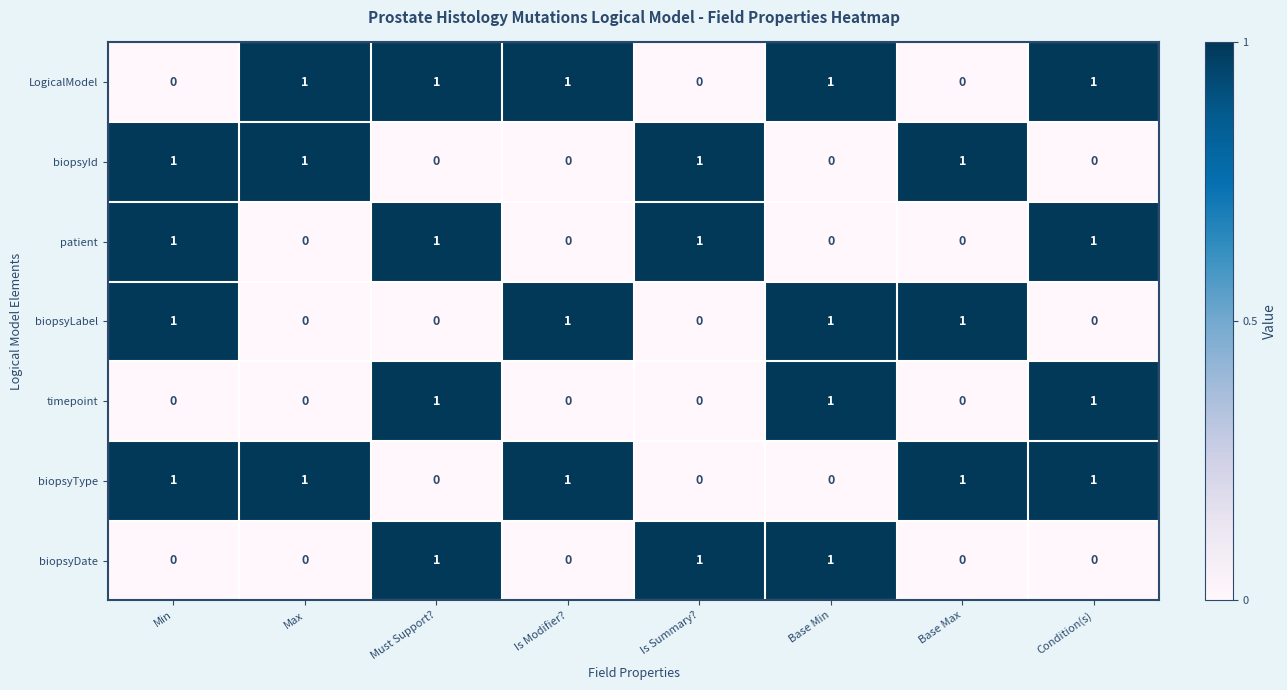

What is the total value across all series at Is Modifier??

3